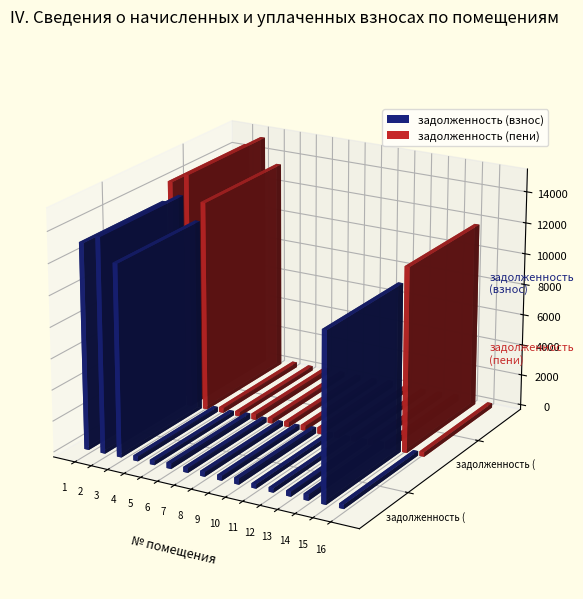

Is it true that задолженность (пени) equals 361.4 at 6?

True